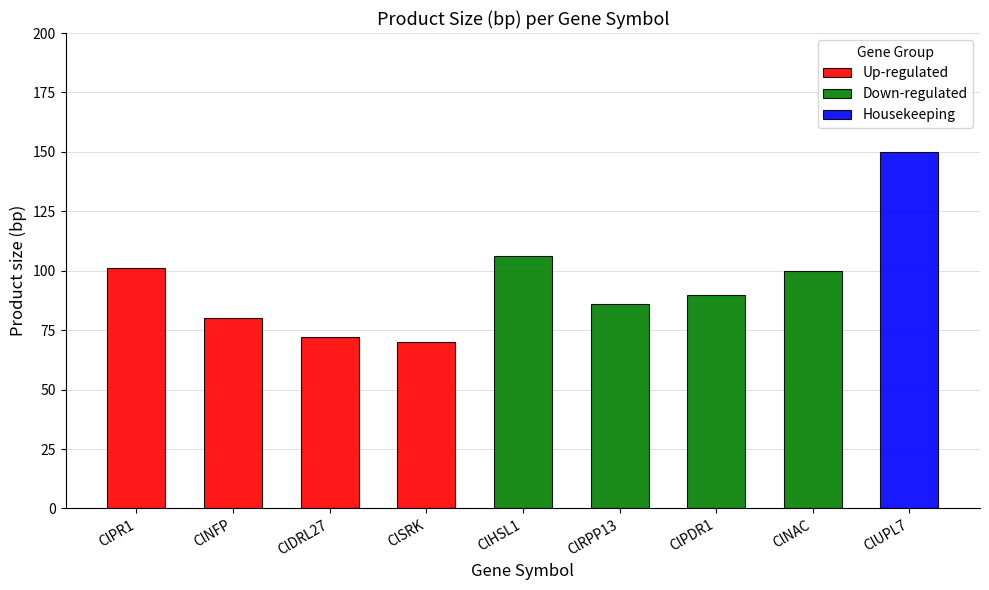

What is the difference between the second highest and second lowest values?

34